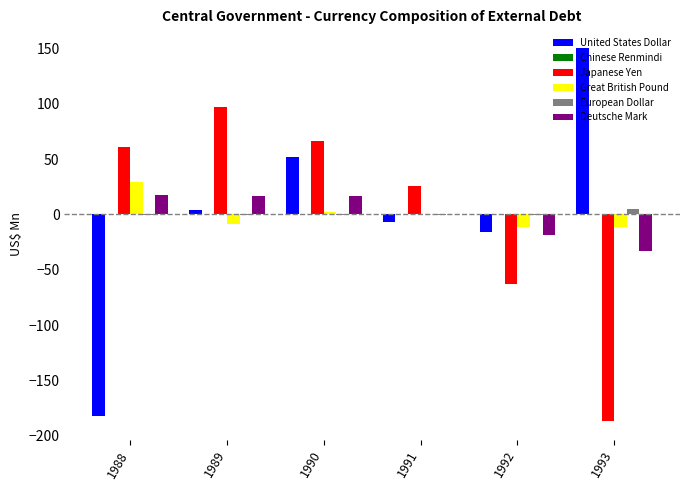

At which label does Japanese Yen reach its peak?

1989